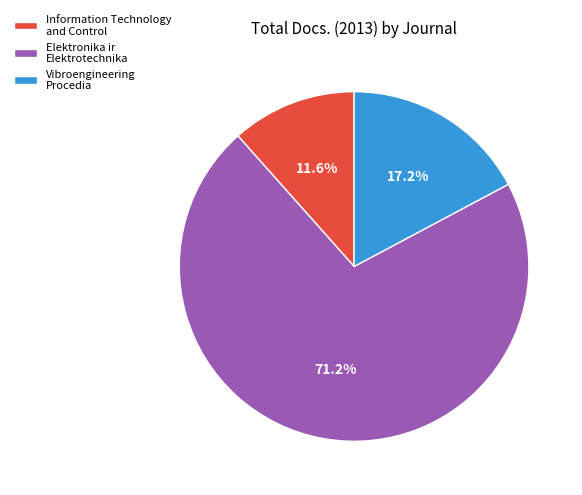

The Elektronika ir Elektrotechnika slice represents 78% of the pie. True or false?

False